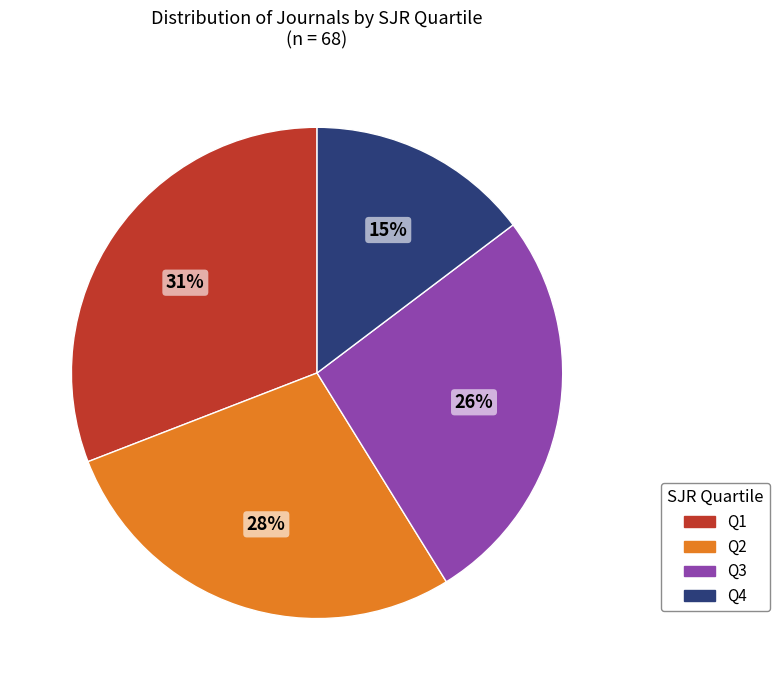

To the nearest percent, what is the combined percentage of Q3 and Q1?

57%